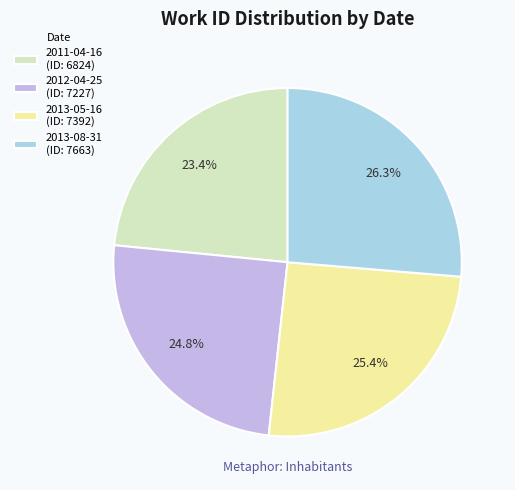

To the nearest percent, what is the difference between the largest and smallest slice percentages?

3%